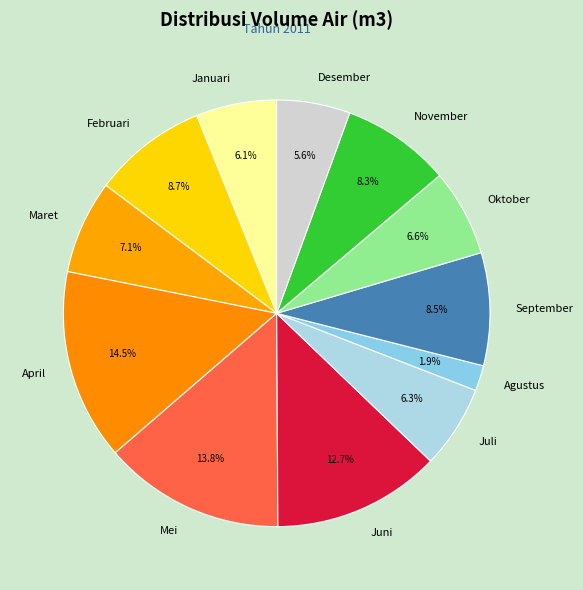

To the nearest percent, what is the average slice percentage?

8%